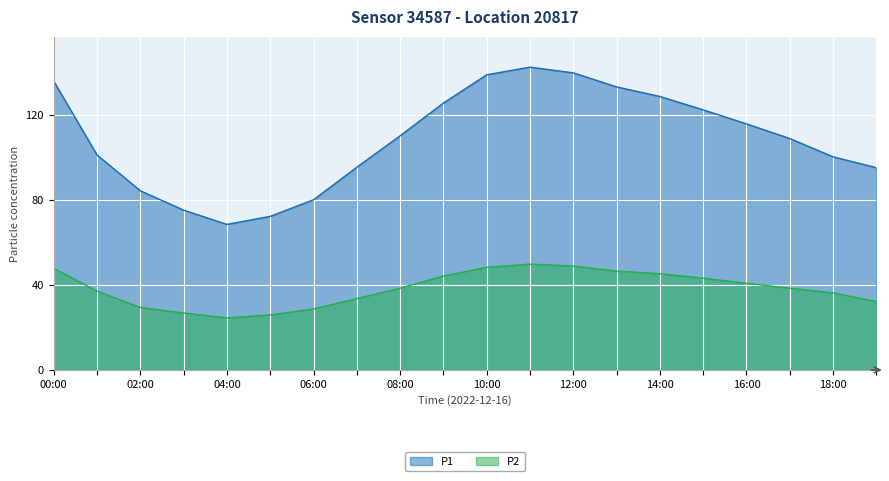

List the series in order of their overall mean, highest first.

P1, P2